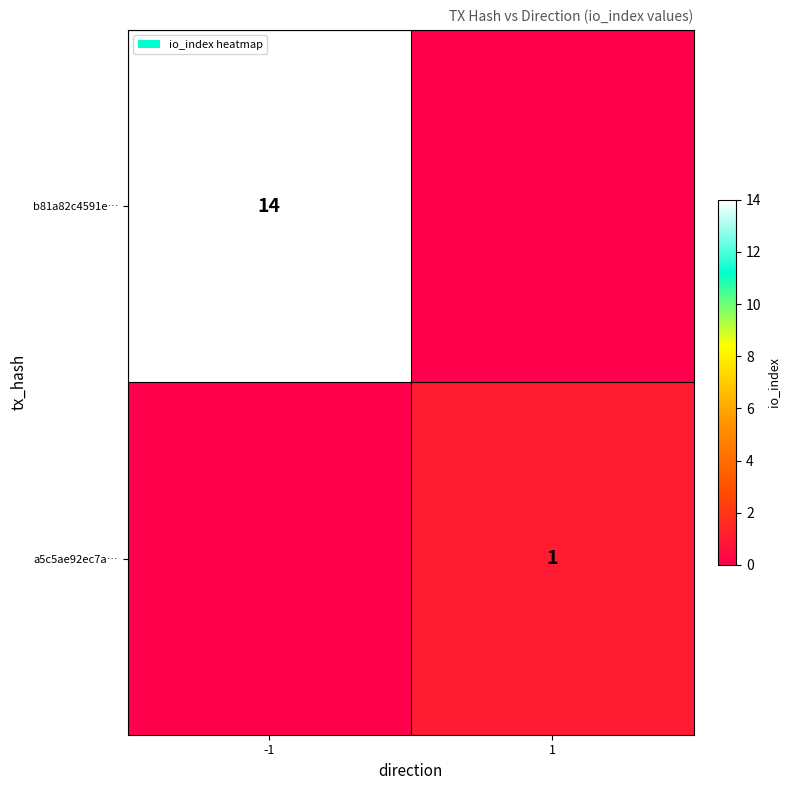

Is it true that b81a82c4591e… equals 20 at -1?

False